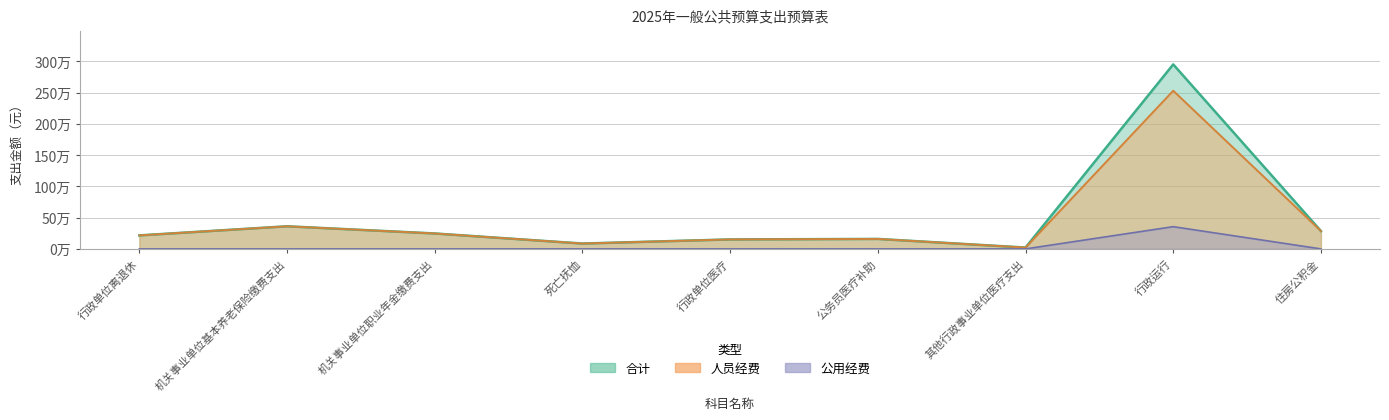

The chart shows a value of 361854.0 at 机关事业单位基本养老保险缴费支出. True or false?

True